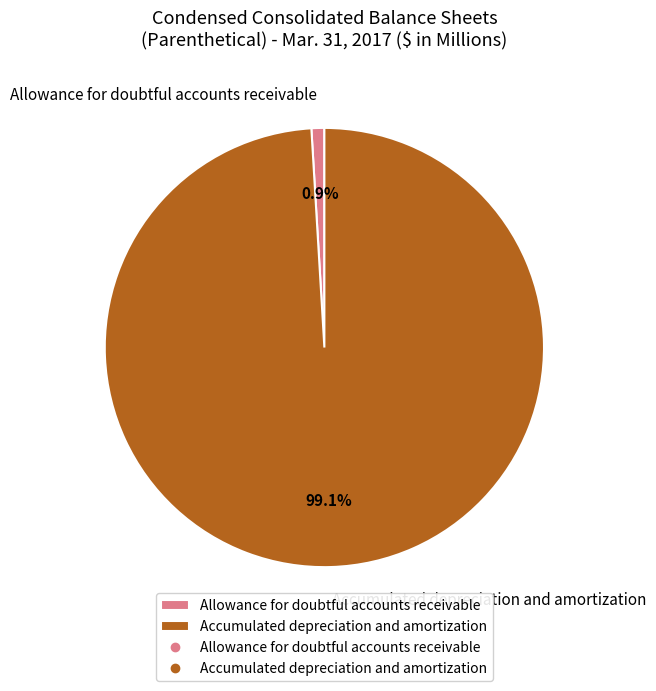

How many slices are in this pie chart?

2